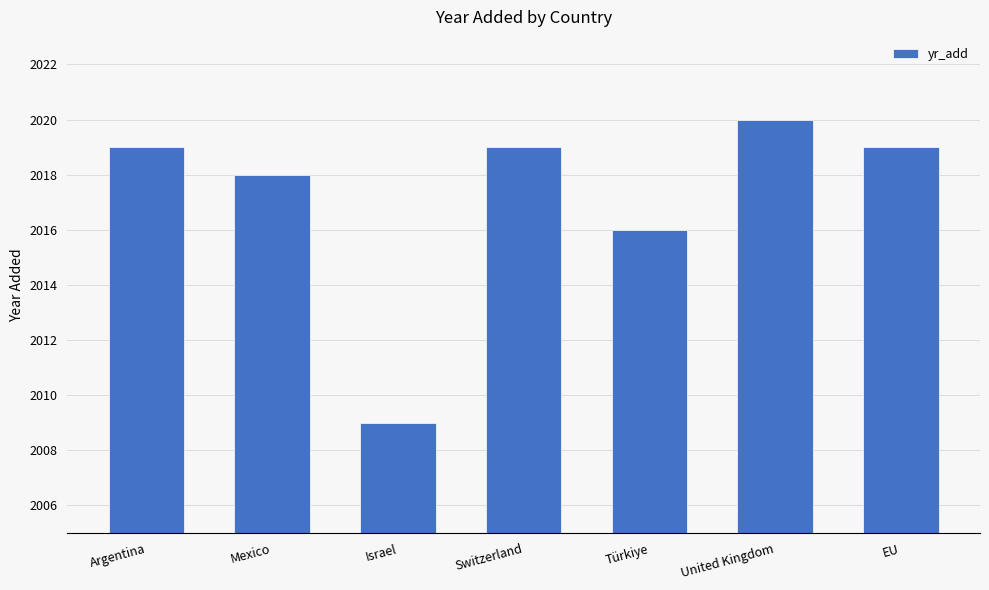

The chart shows a value of 3490 at United Kingdom. True or false?

False